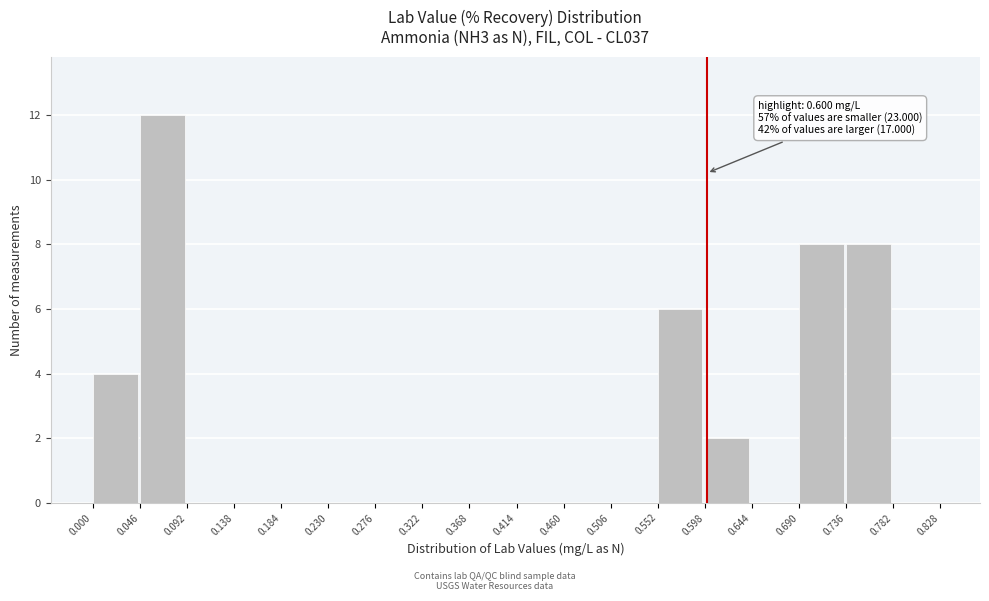

Over which range of the x-axis is the bar tallest?

0.046 to 0.092